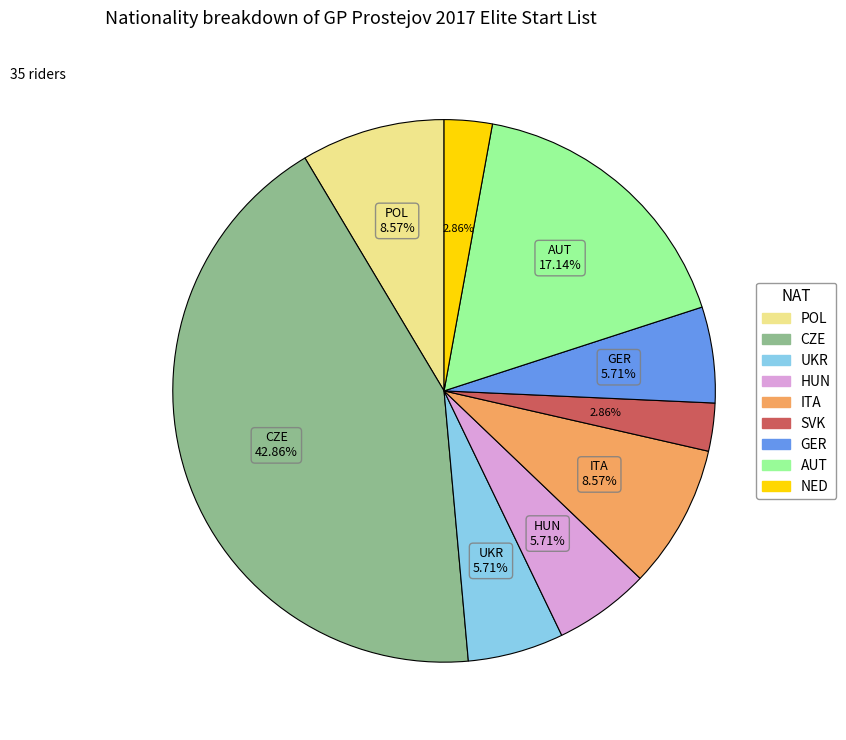

How many slices are in this pie chart?

9